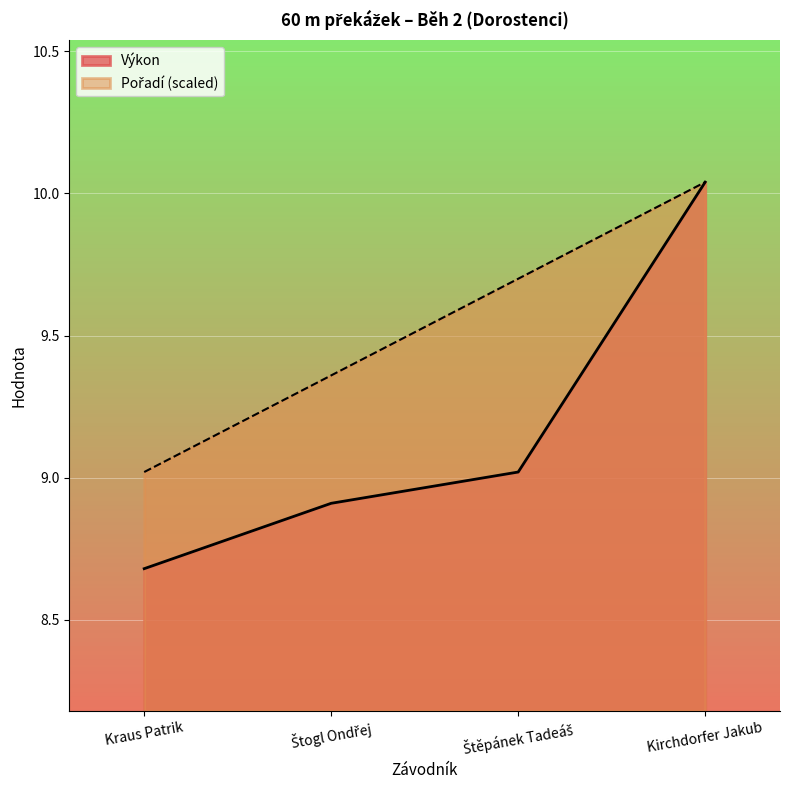

How many lines are shown in the chart?

2